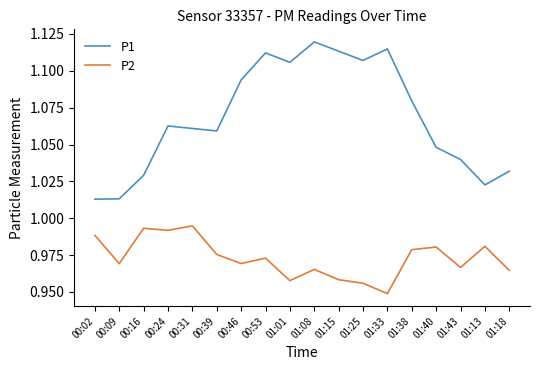

True or false: P2 has more than 1 points higher than both neighbors.

True